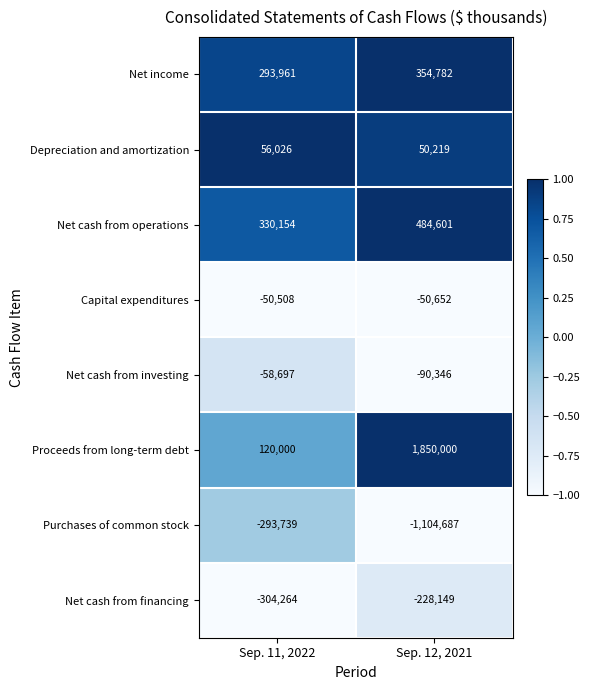

Where is Net cash from investing nearest to the value -74521?

Sep. 11, 2022